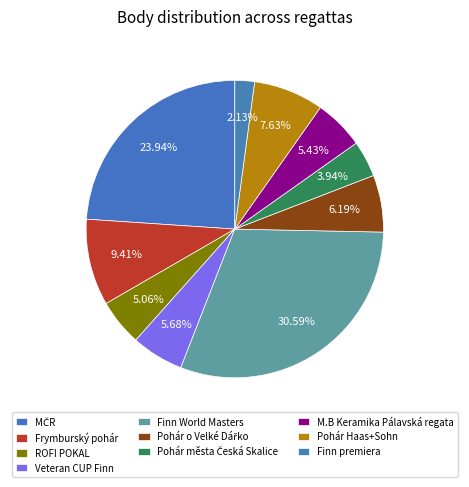

How many slices are in this pie chart?

10